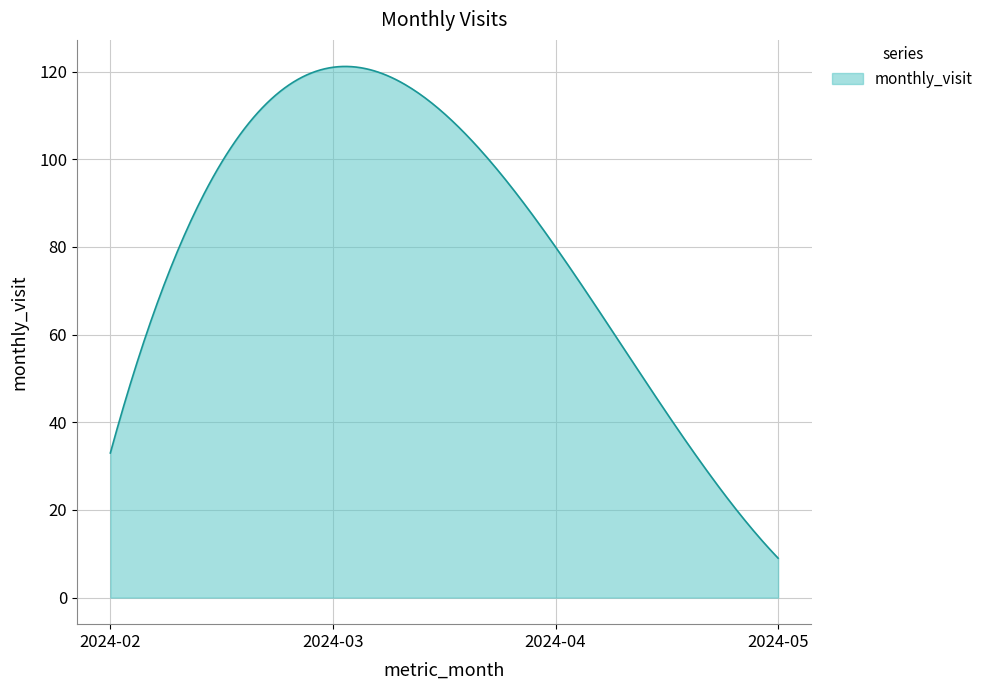

What is the difference between the maximum and minimum values?

112.2